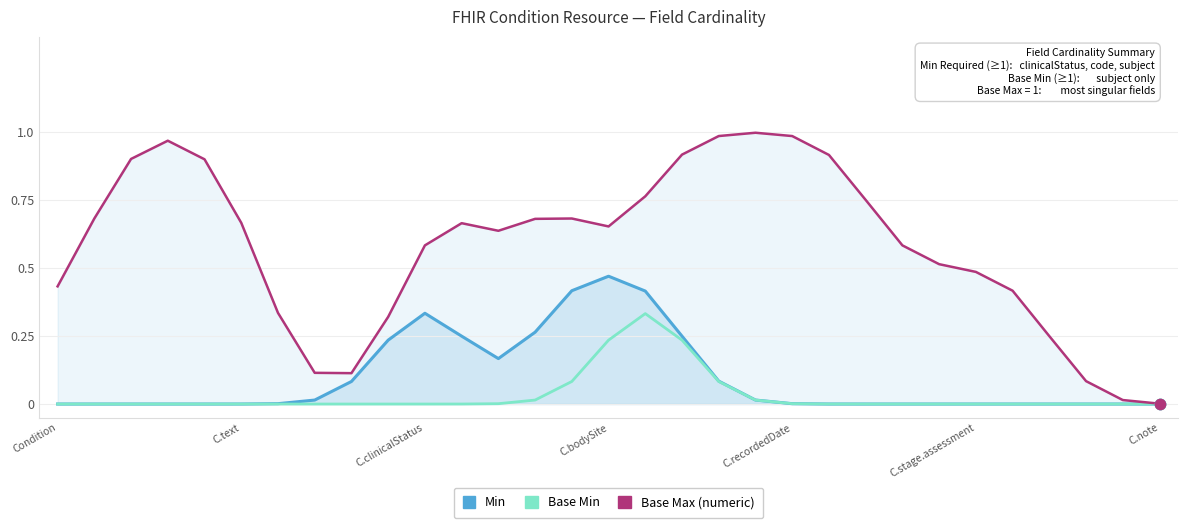

What is the total value across all series at 13?

1.0